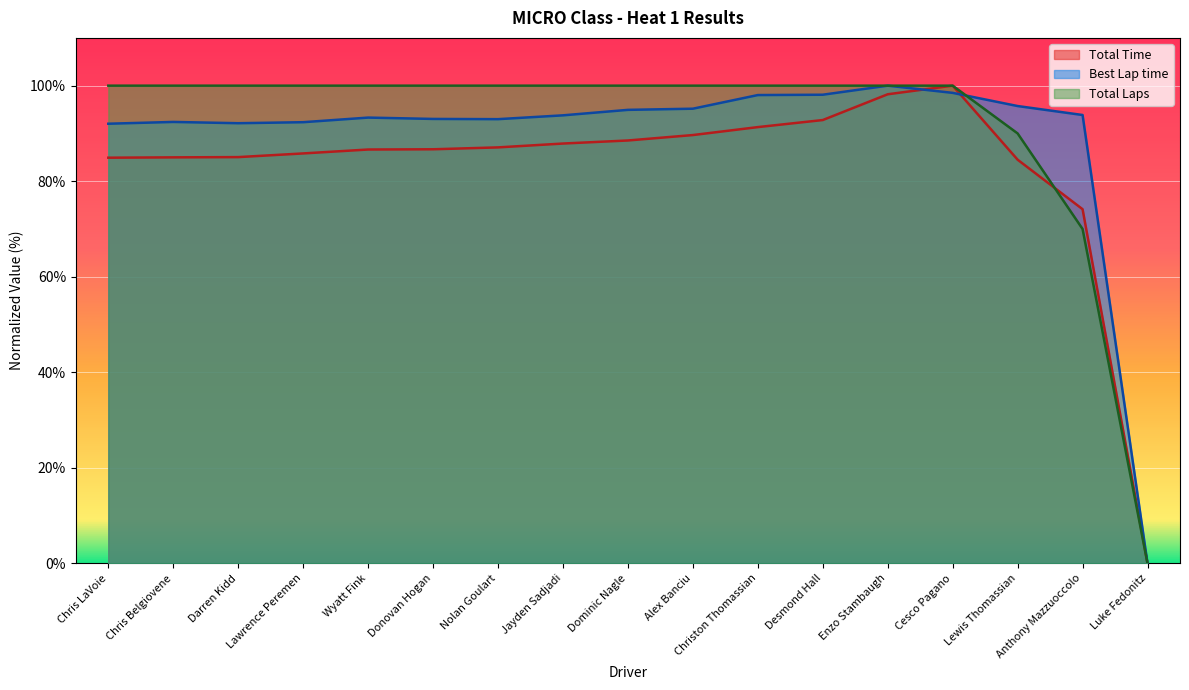

Where is the first local maximum for Total Time?

Cesco Pagano